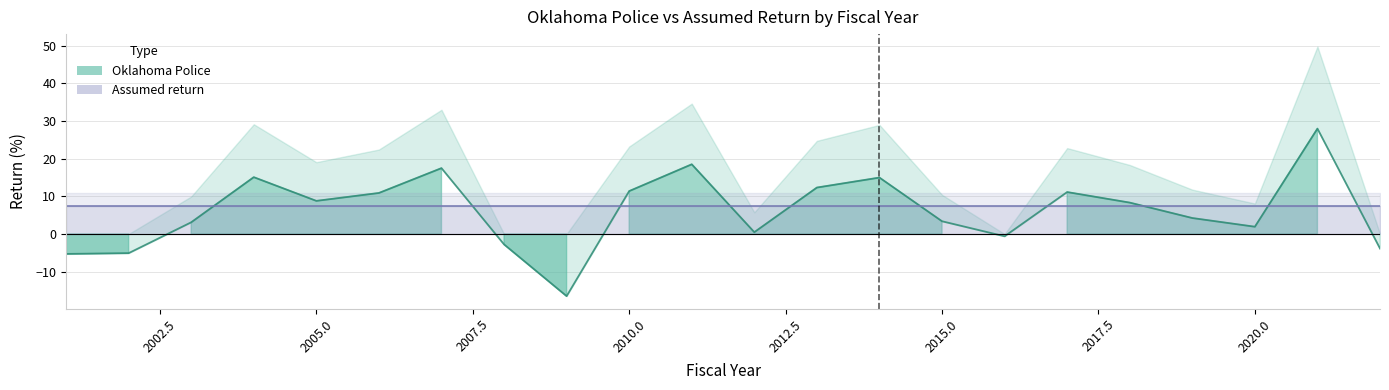

How many data points are less than 8?

11